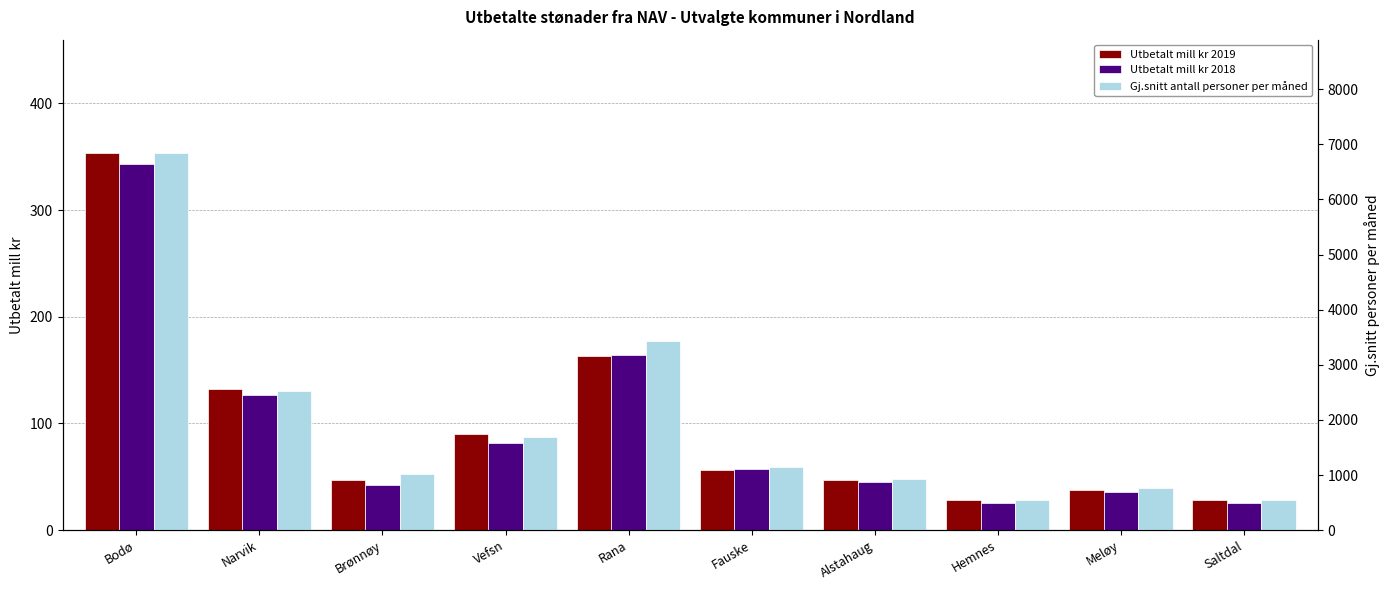

The Utbetalt mill kr 2018 series shows 25.1 at Saltdal. True or false?

True